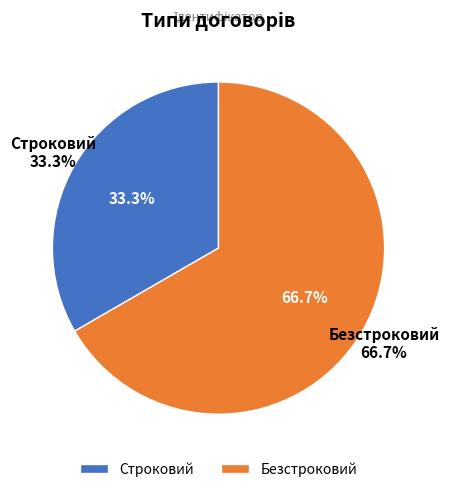

Approximately how many times larger is the value at Строковий compared to Безстроковий?

0.5